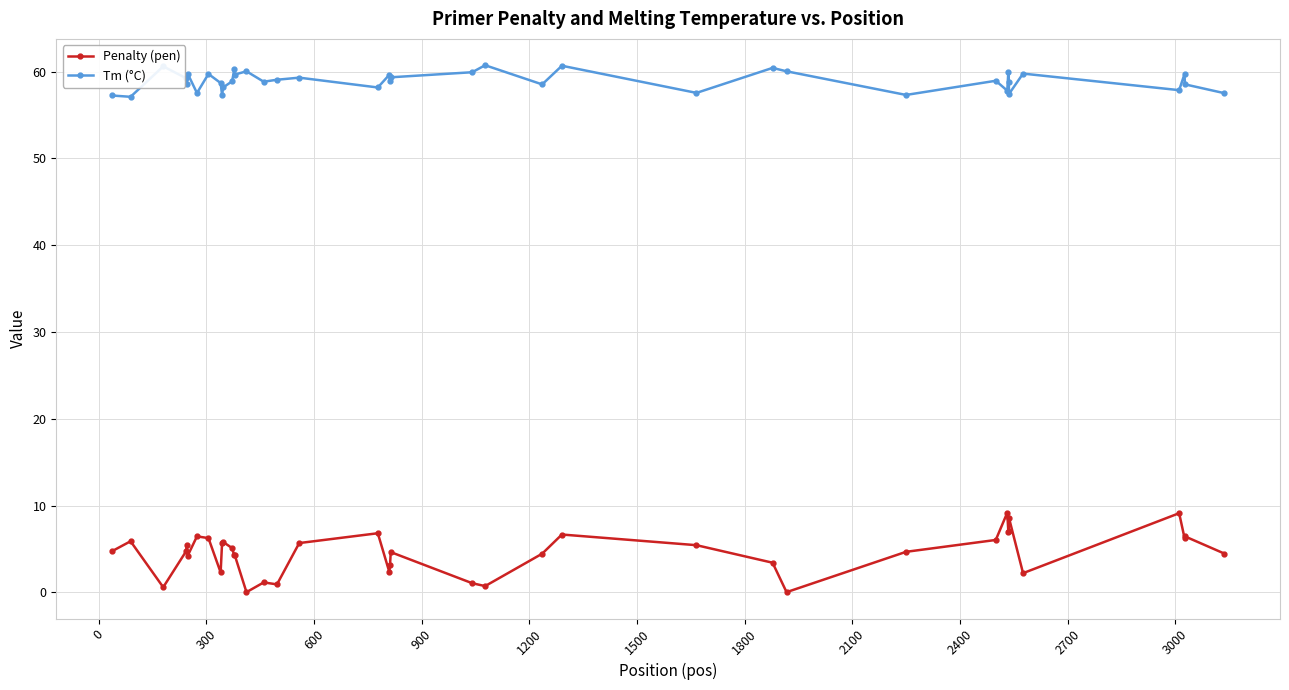

How many series are shown in this chart?

2